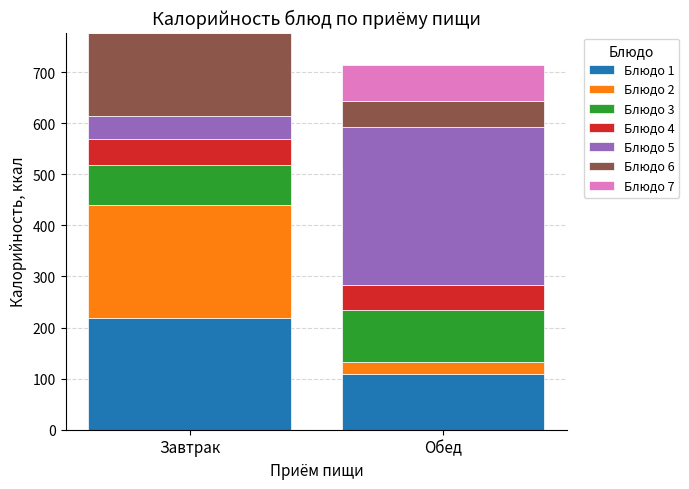

Reading left to right, list the values for the Блюдо 1 series.

Завтрак=219.1	Обед=109.7